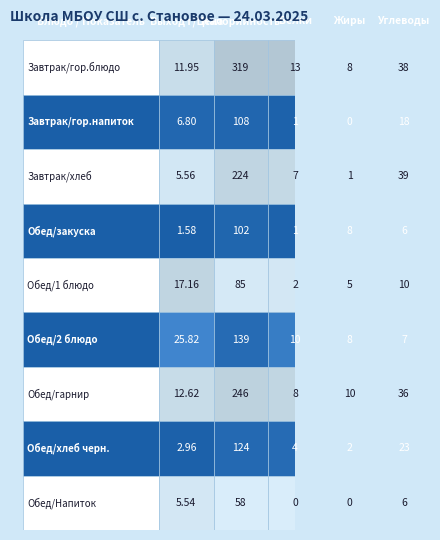

Which series has the widest spread of values?

Завтрак/гор.блюдо